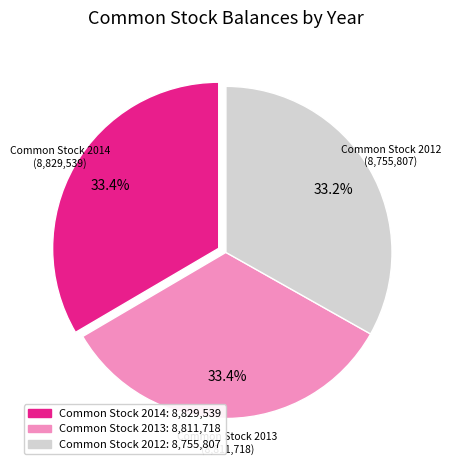

What is the ratio of the value at Common Stock 2014 to the value at Common Stock 2012?

1.0